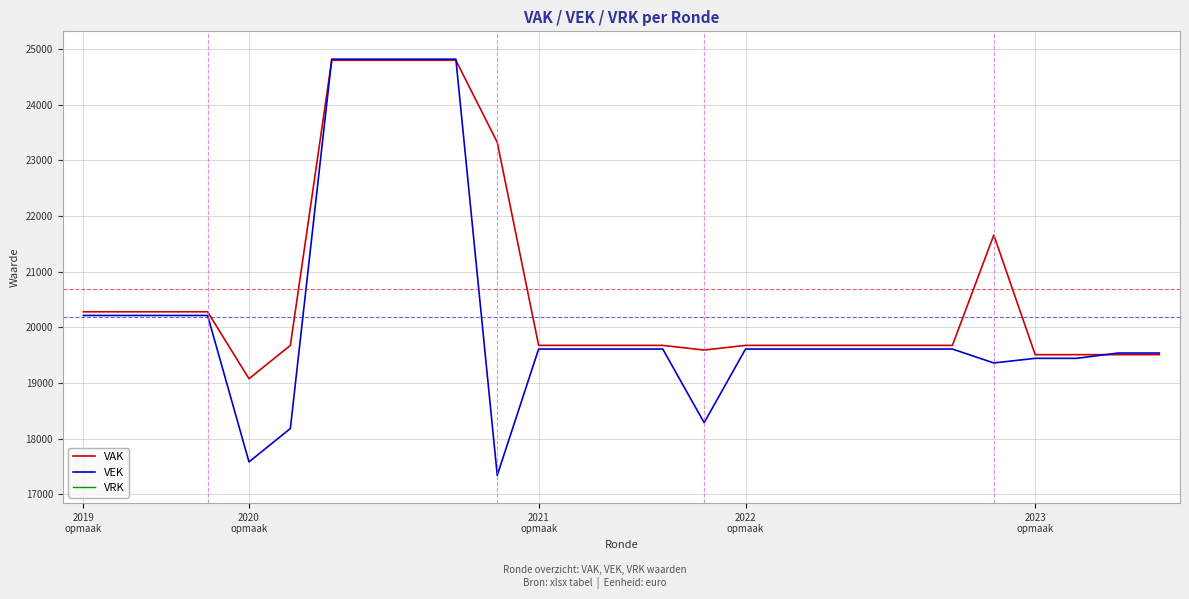

True or false: VRK has more than 2 points higher than both neighbors.

False